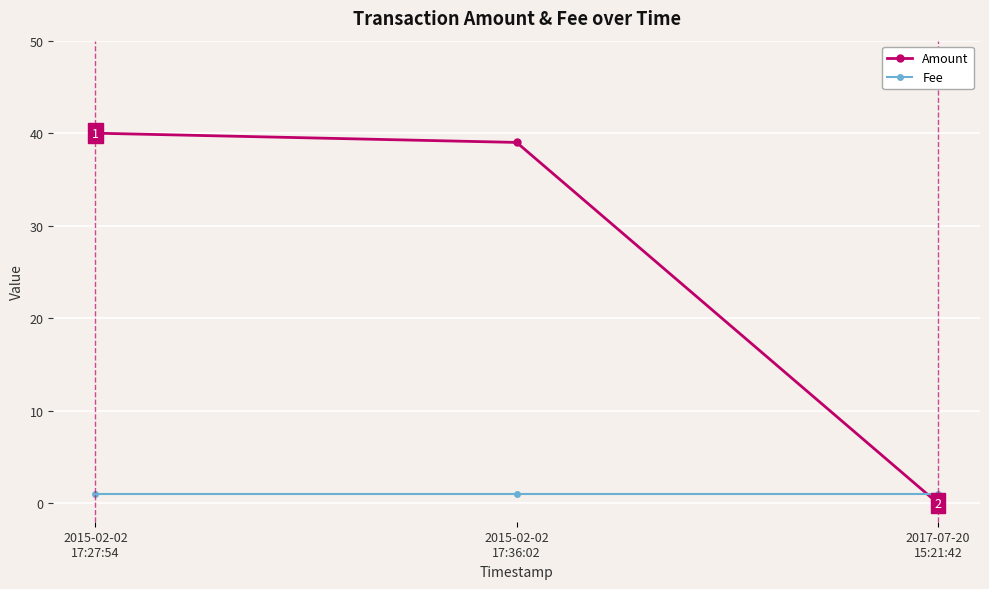

Reading right to left, transcribe all the data shown in this chart.

Amount: 0	39	40
Fee: 1	1	1